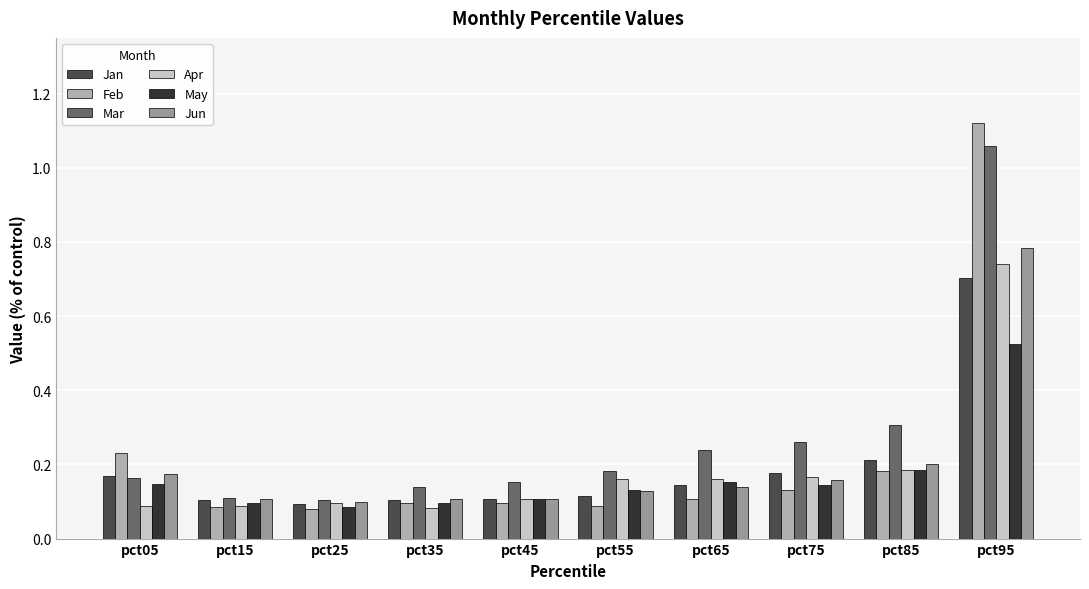

Which series changed the most between pct05 and pct55?

Feb